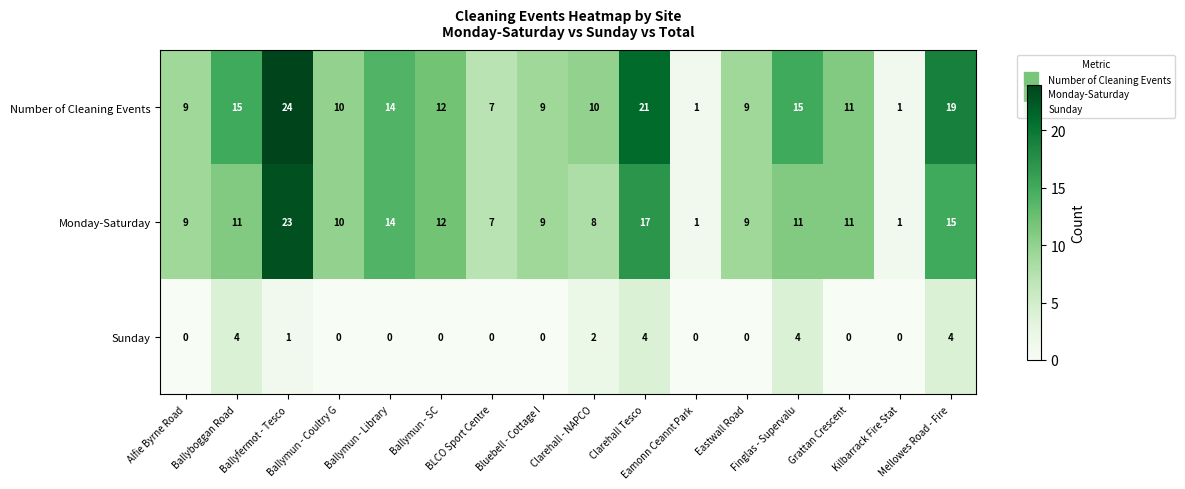

Count the Sunday values in the range 0 to 4.

16